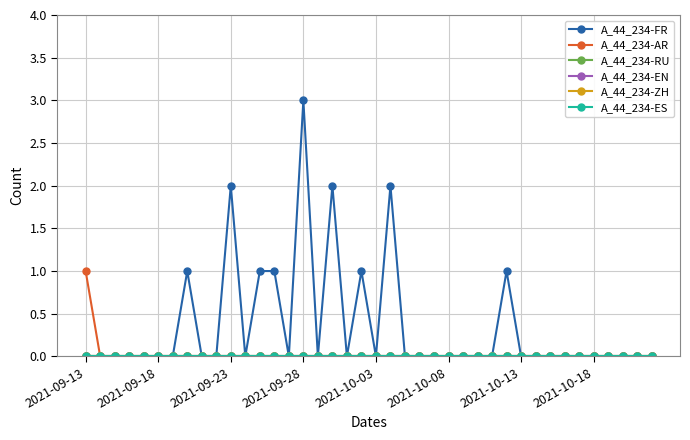

How many lines are shown in the chart?

6